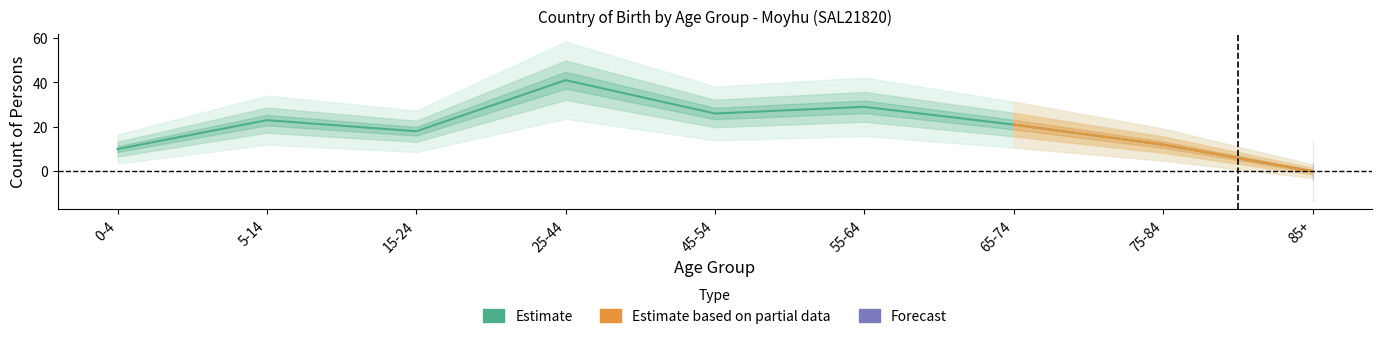

What is the difference between the maximum and minimum values in the Females series?

41